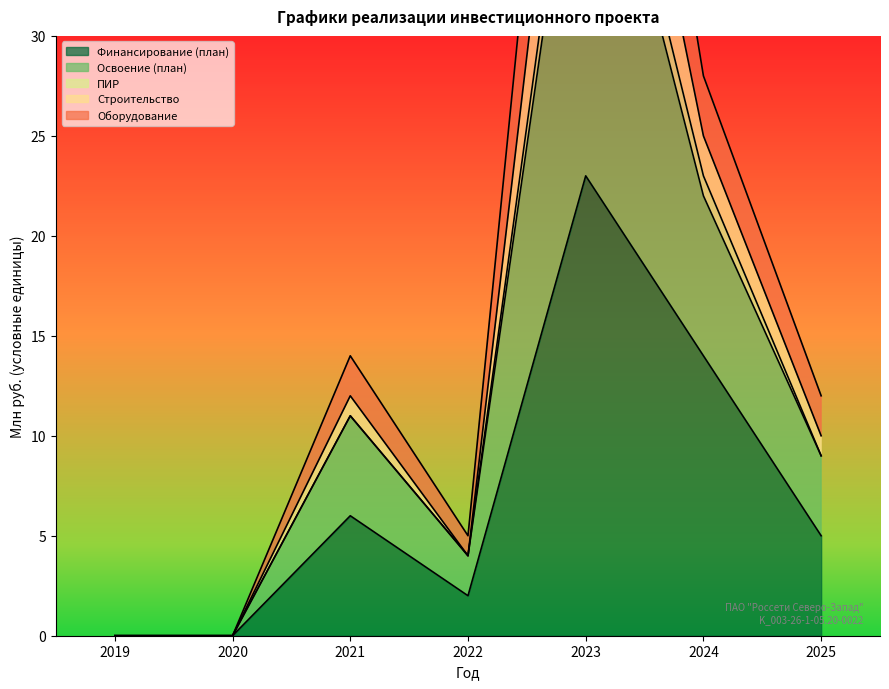

The Финансирование (план) series shows 2 at 2022. True or false?

True